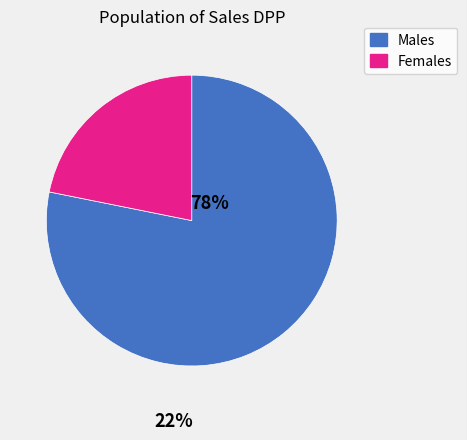

Is there any slice that represents more than half of the pie?

Yes